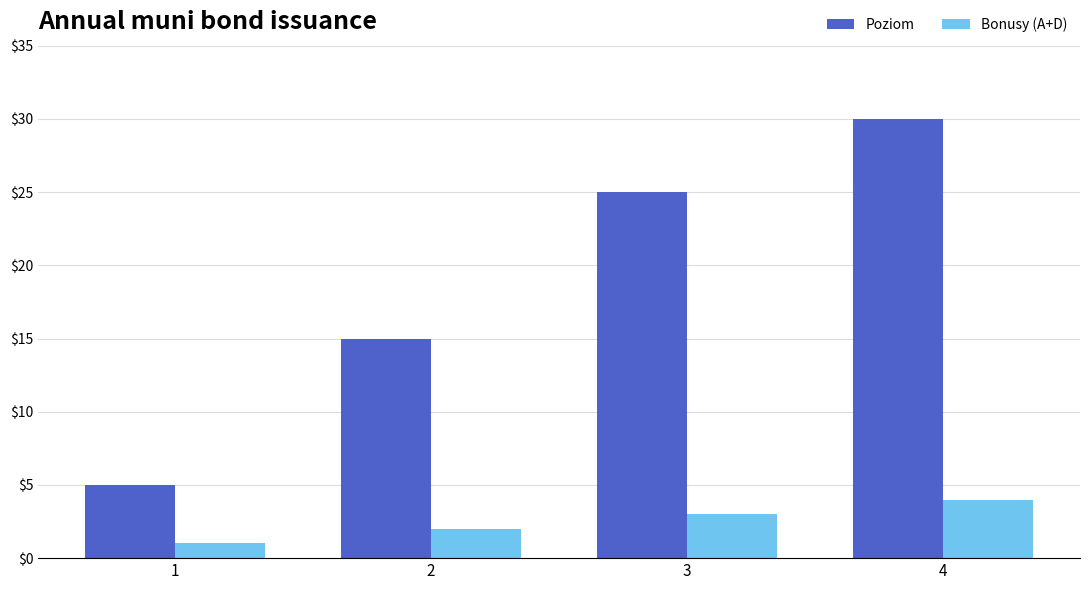

Which series has the largest range (max minus min)?

Poziom